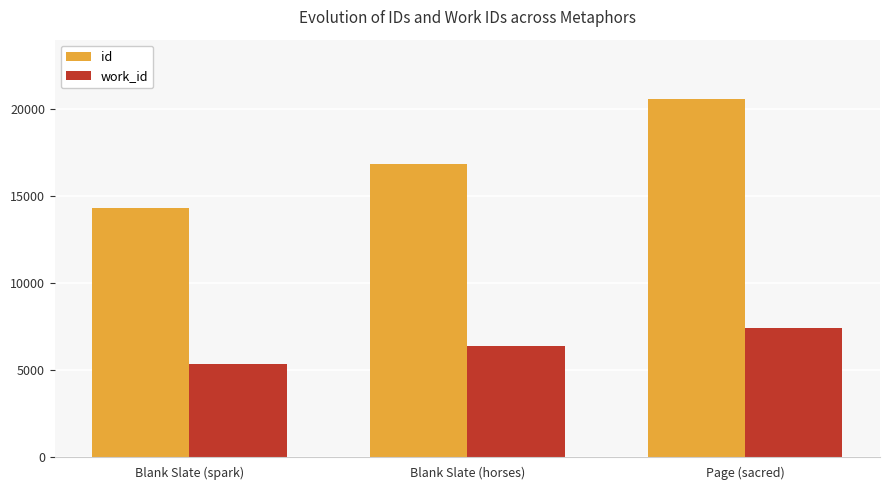

What is the value of the work_id bar at the 2nd from the left?

6366